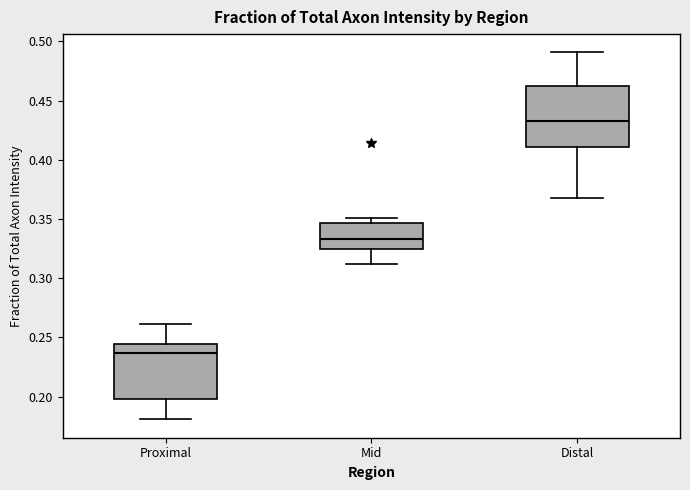

Reading left to right, read every box against the y-axis: the position of its median line, the range the box covers, and the ends of its whiskers. The values are not printed on the chart, so give them approximately, as read against the axis.

Proximal: median 0.235, box 0.200 to 0.245, whiskers 0.180 to 0.260
Mid: median 0.335, box 0.325 to 0.345, whiskers 0.310 to 0.350
Distal: median 0.435, box 0.410 to 0.465, whiskers 0.370 to 0.490